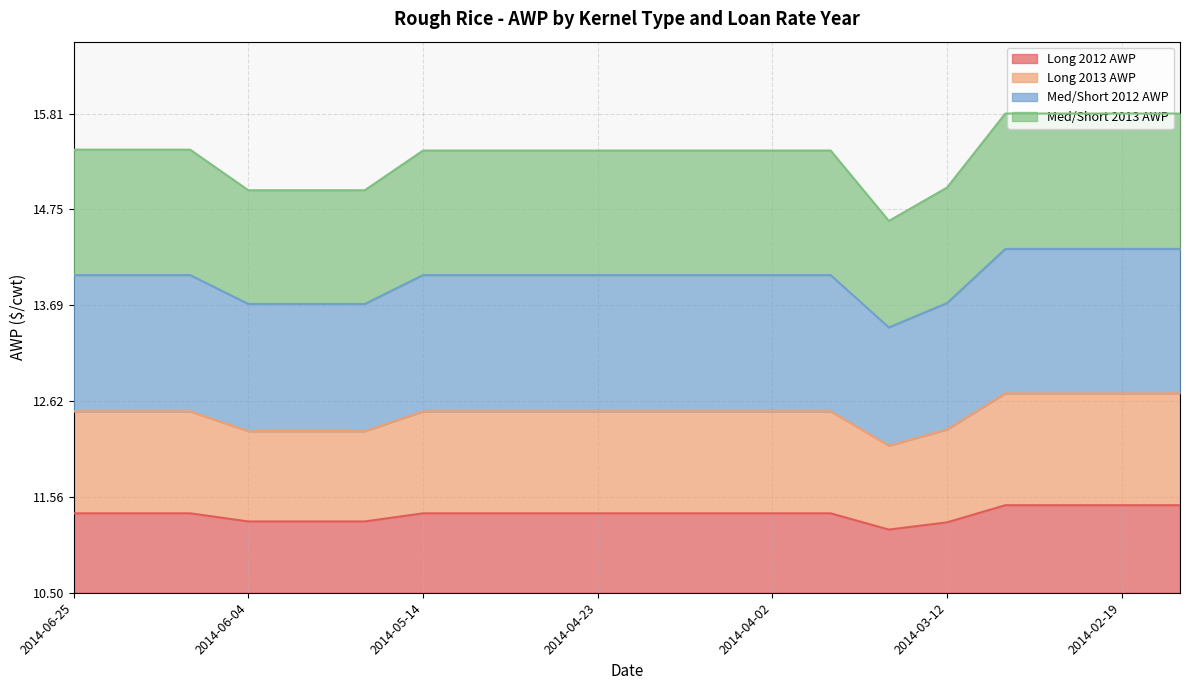

How many categories are shown in the chart?

20